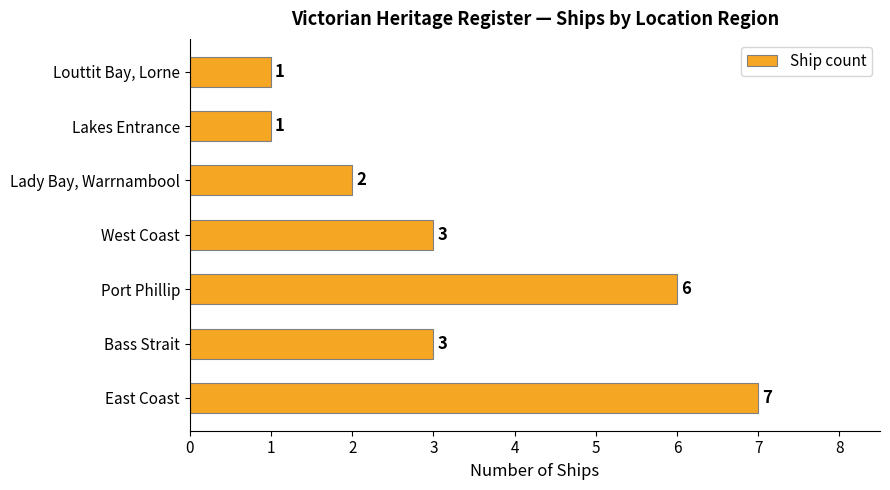

What is the average value?

3